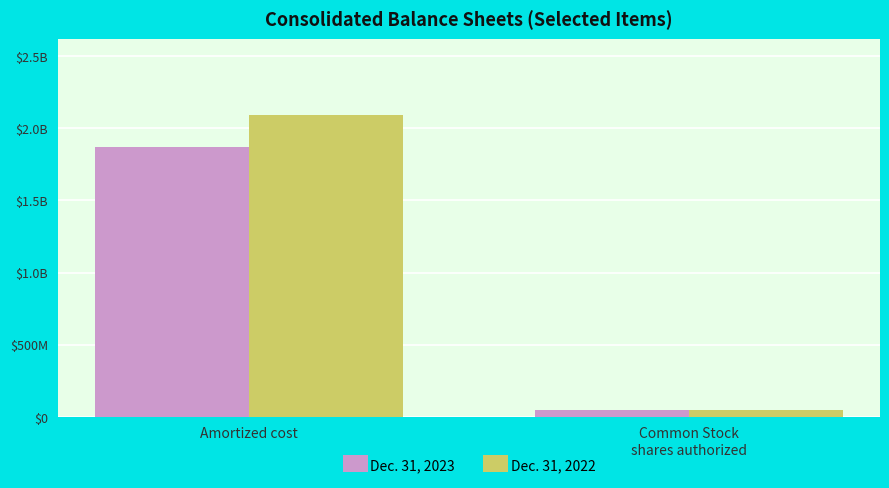

What is the average value of the Dec. 31, 2023 series?

958130000